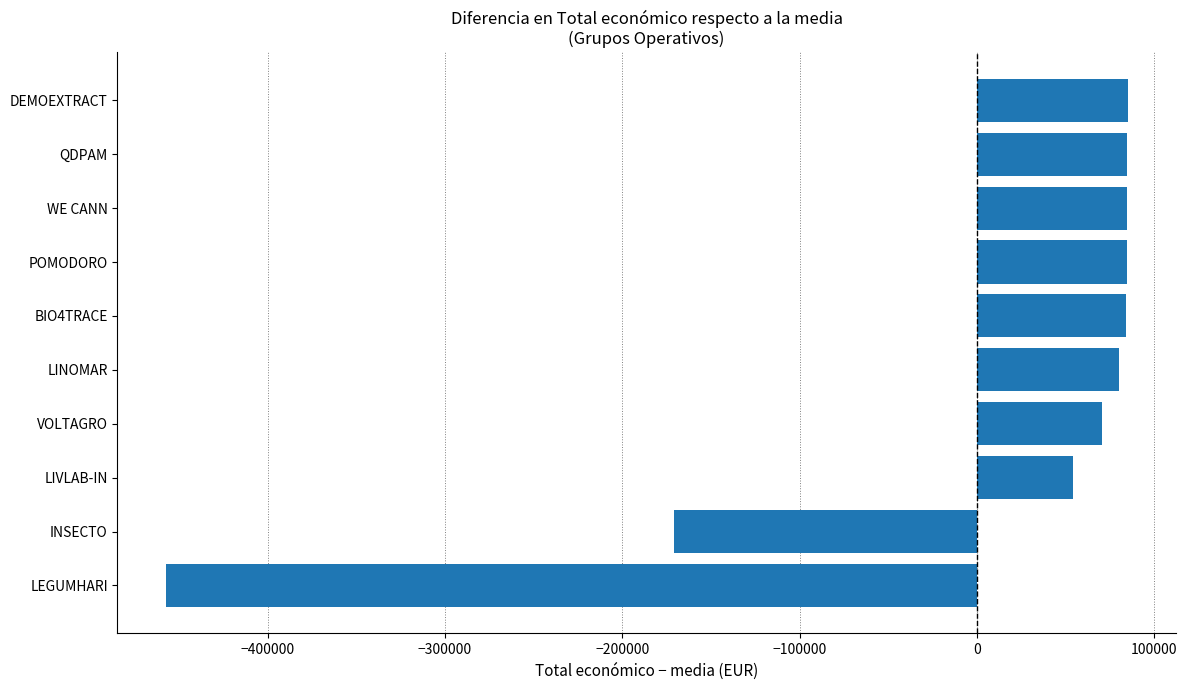

How many positive values are there?

8